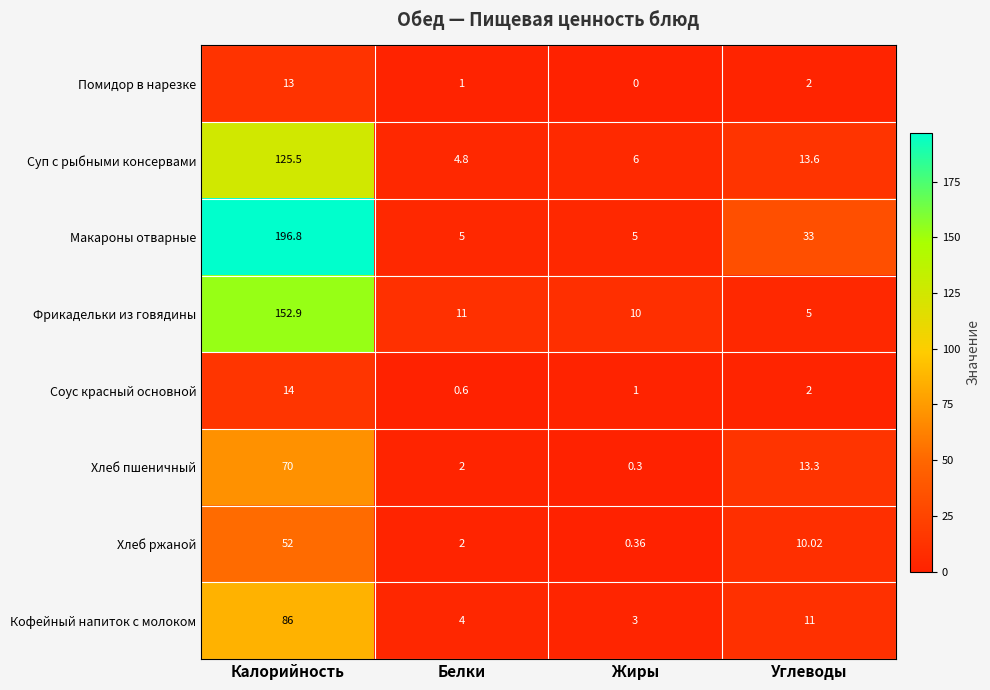

List the series in order of their peak value, lowest first.

Помидор в нарезке, Соус красный основной, Хлеб ржаной, Хлеб пшеничный, Кофейный напиток с молоком, Суп с рыбными консервами, Фрикадельки из говядины, Макароны отварные